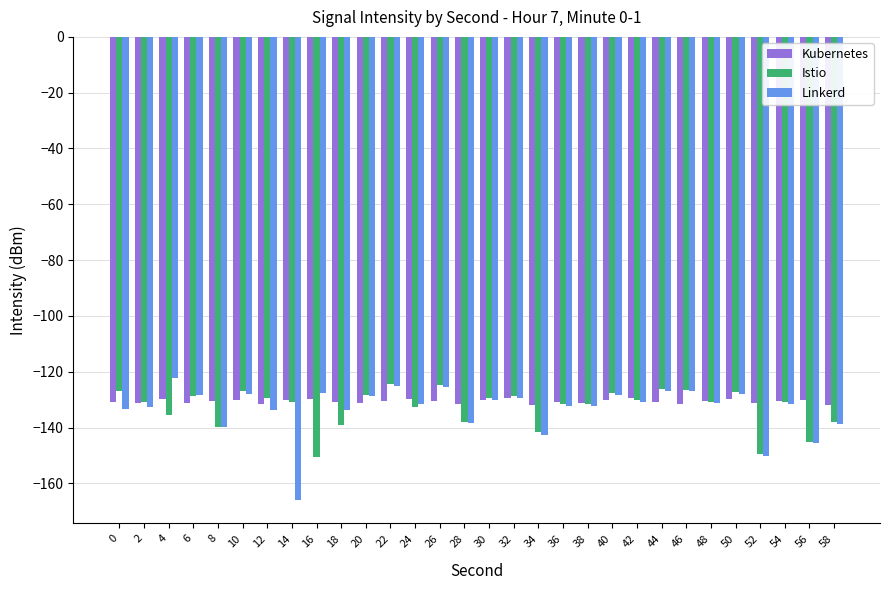

What is the difference between the highest and lowest values at 38?

1.1